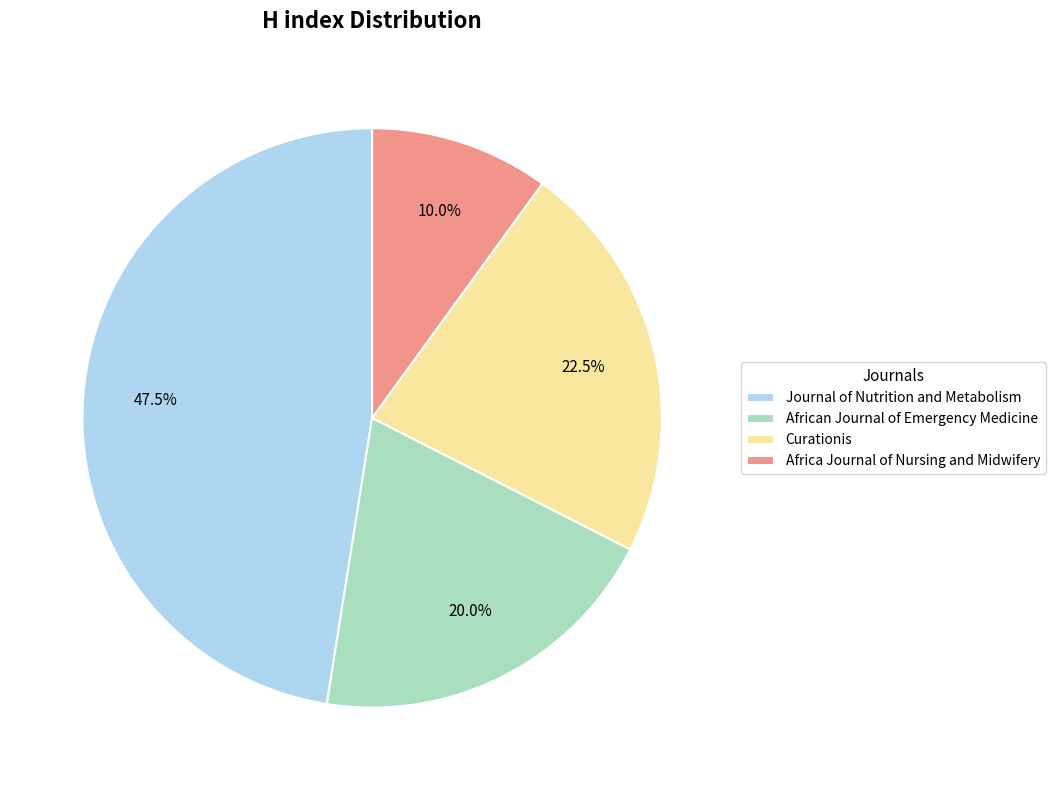

Which category has the smallest portion of the pie?

Africa Journal of Nursing and Midwifery